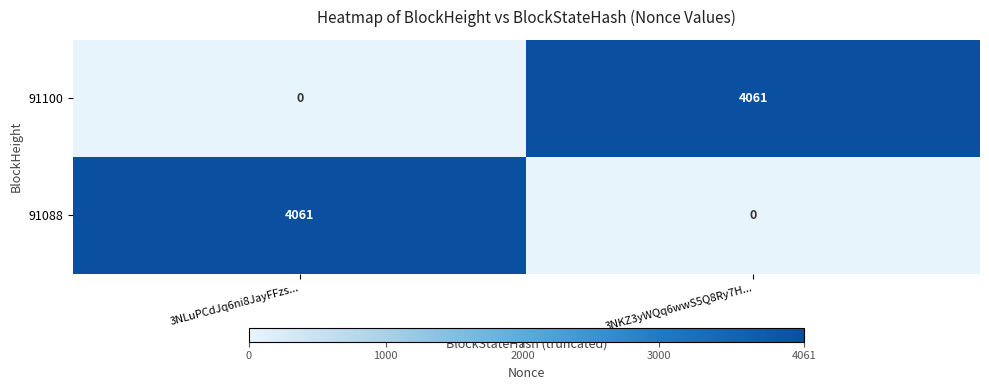

Reading left to right, transcribe all the data shown in this chart.

91100: 3NLuPCdJq6ni8JayFFzs...=0	3NKZ3yWQq6wwS5Q8Ry7H...=4061
91088: 3NLuPCdJq6ni8JayFFzs...=4061	3NKZ3yWQq6wwS5Q8Ry7H...=0